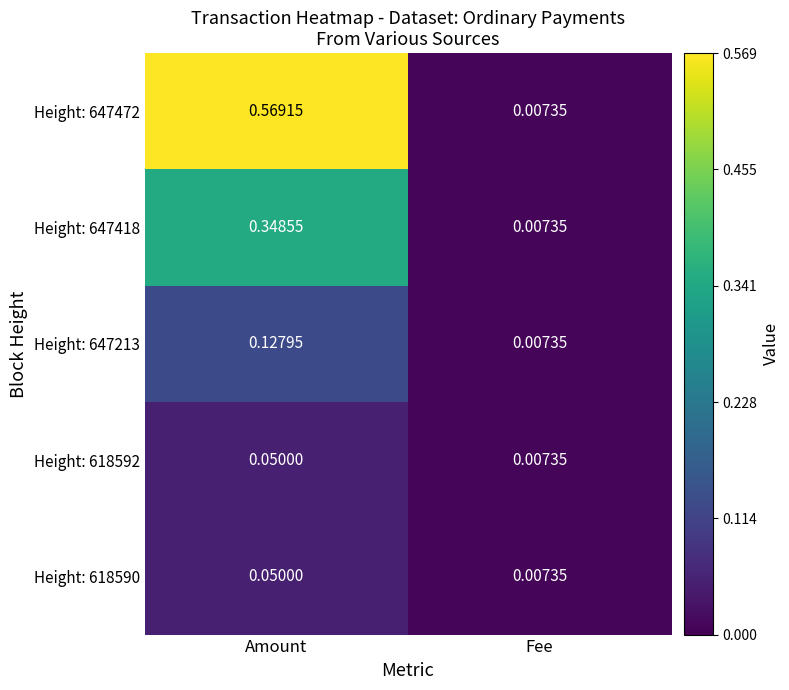

Is the value of Height: 618592 at Amount greater than the value of Height: 647418 at Amount?

No